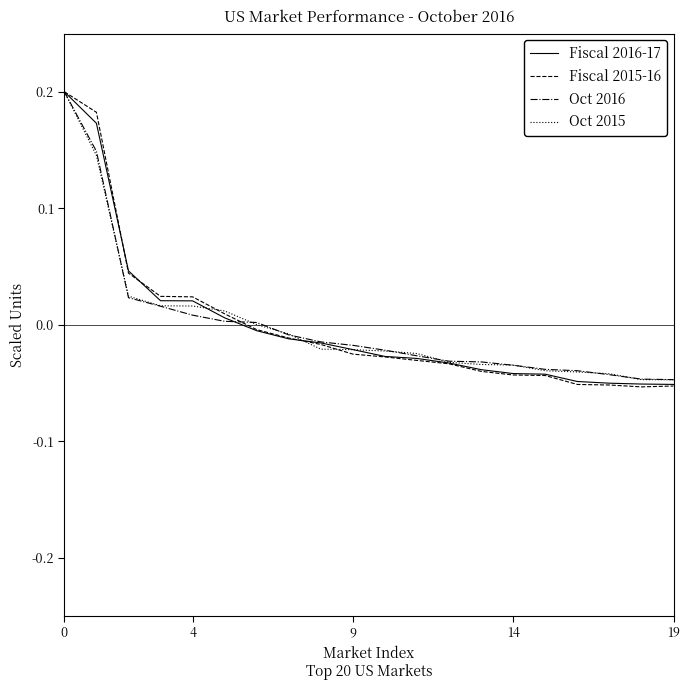

Which series has the widest spread of values?

Fiscal 2015-16